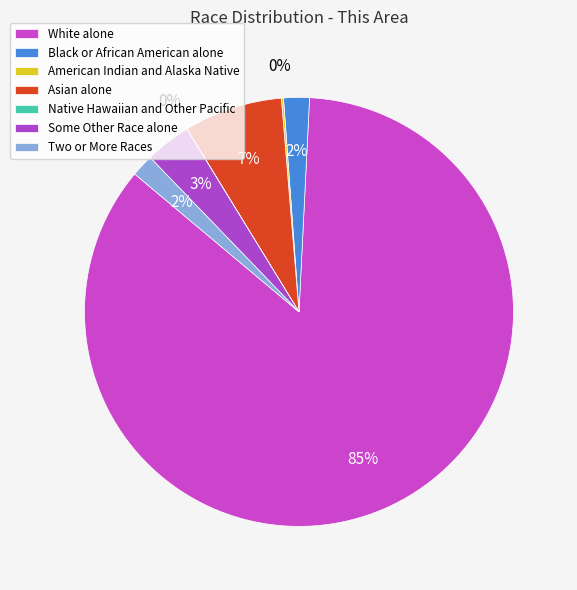

Does White alone represent more than half of the total?

Yes